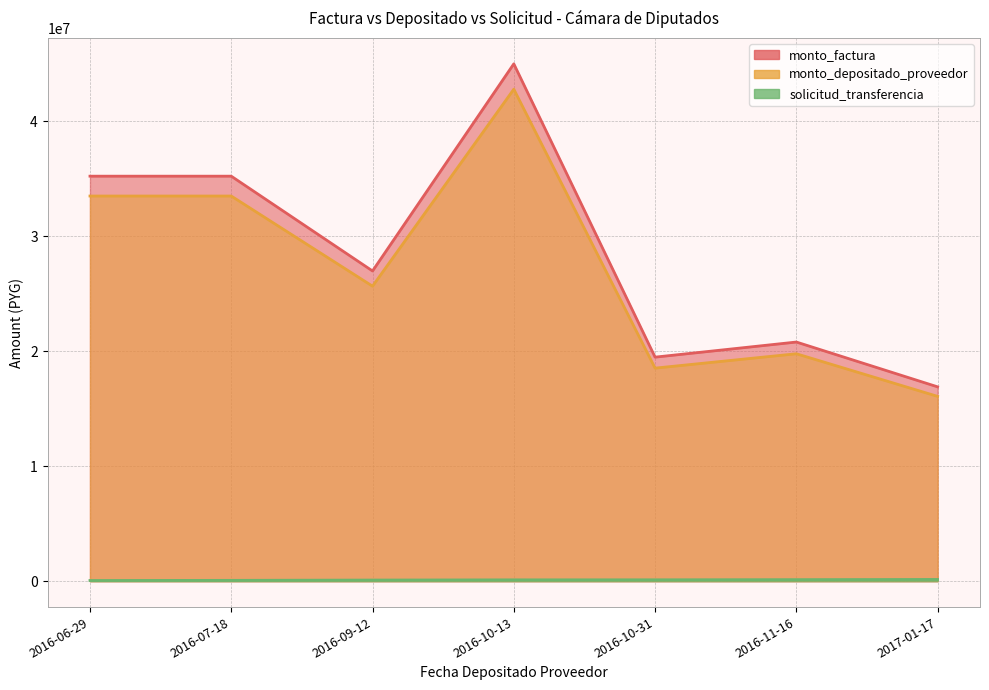

True or false: monto_depositado_proveedor has a value of 57146422 at 2016-10-13.

False